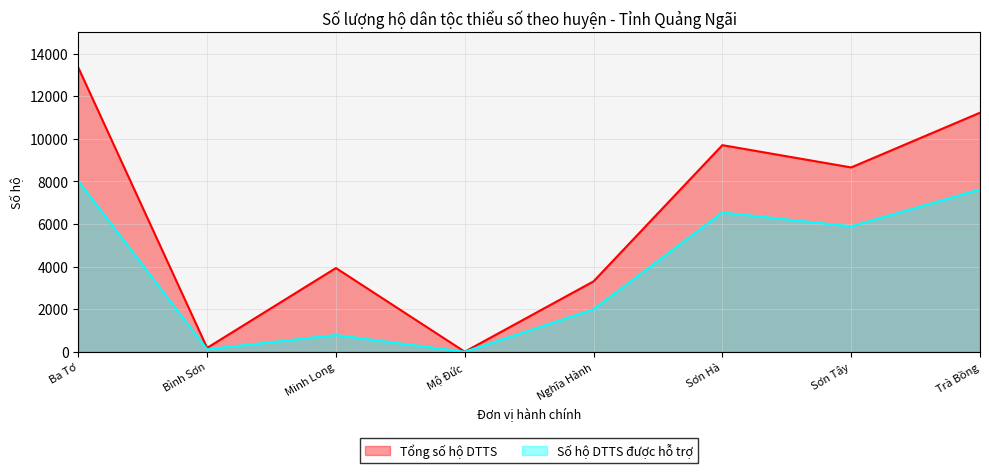

Rank the series at Mộ Đức from highest to lowest value.

Tổng số hộ DTTS, Số hộ DTTS được hỗ trợ